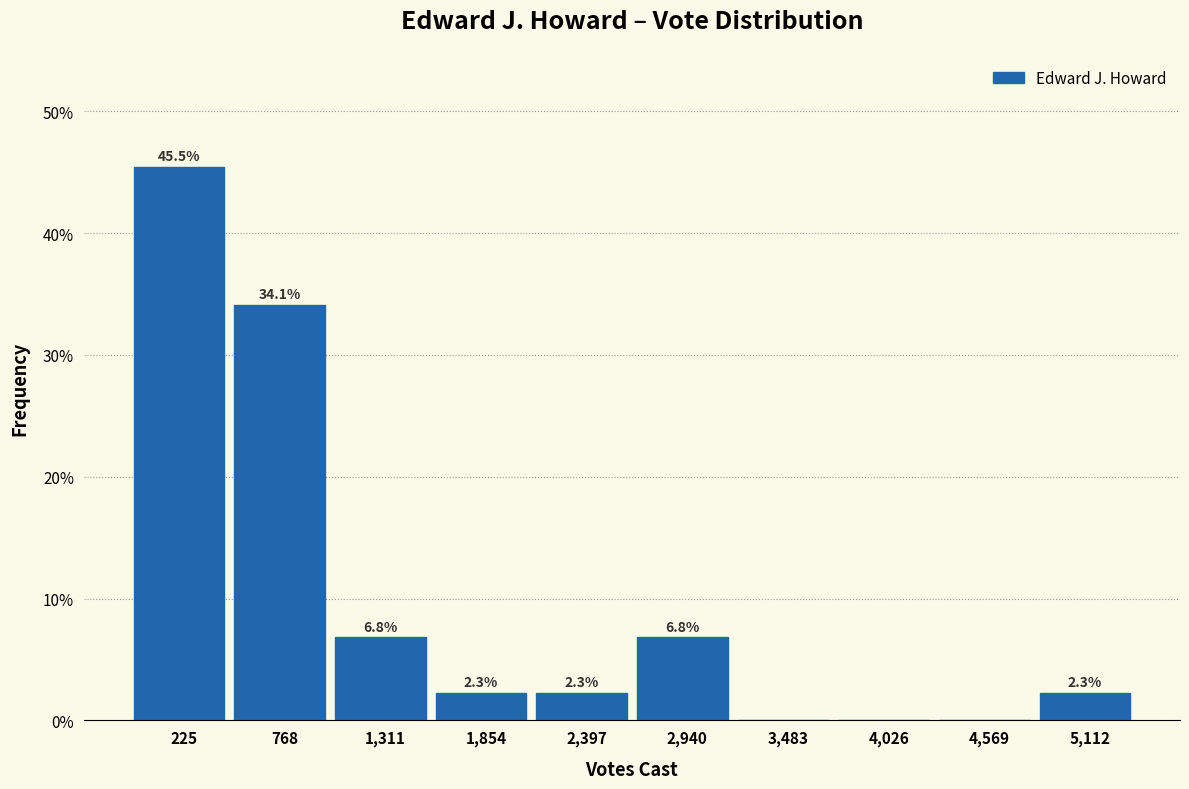

Reading right to left, transcribe all the data shown in this chart.

5,112=2.3	4,569=0.0	4,026=0.0	3,483=0.0	2,940=6.8	2,397=2.3	1,854=2.3	1,311=6.8	768=34.1	225=45.5